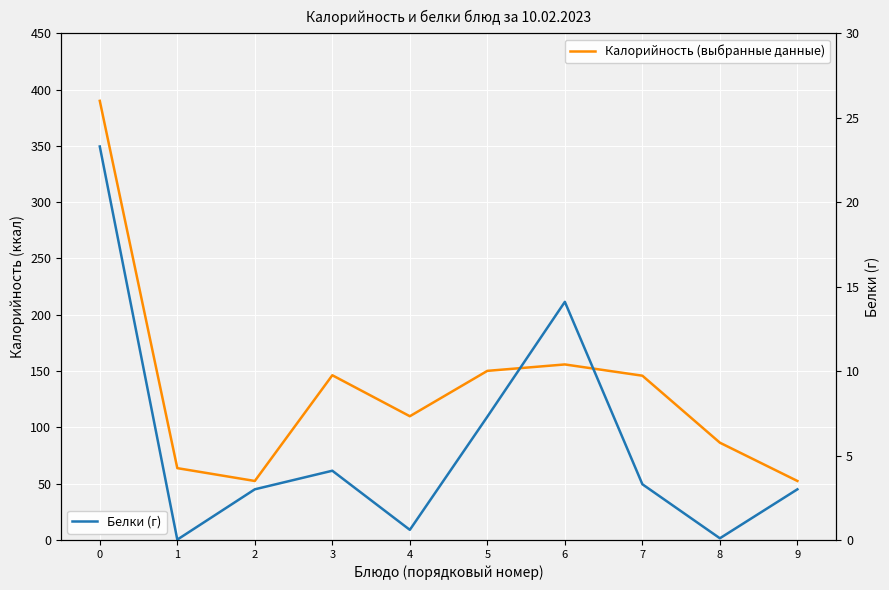

How many interior local valleys does the Белки (г) series have?

3